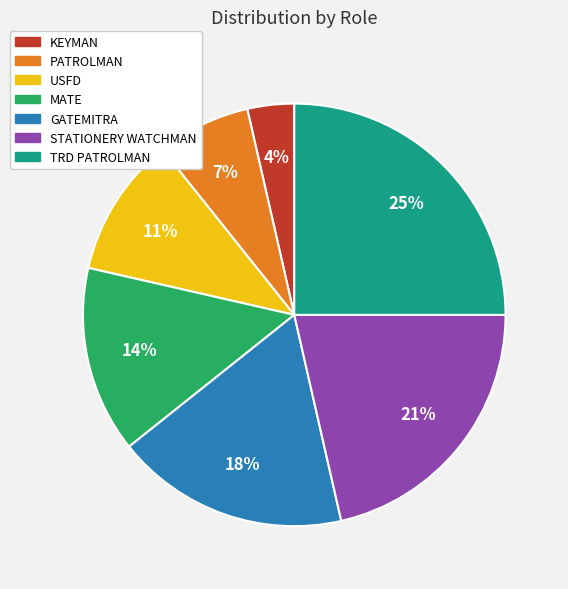

Approximately how many times larger is the value at USFD compared to TRD PATROLMAN?

0.4